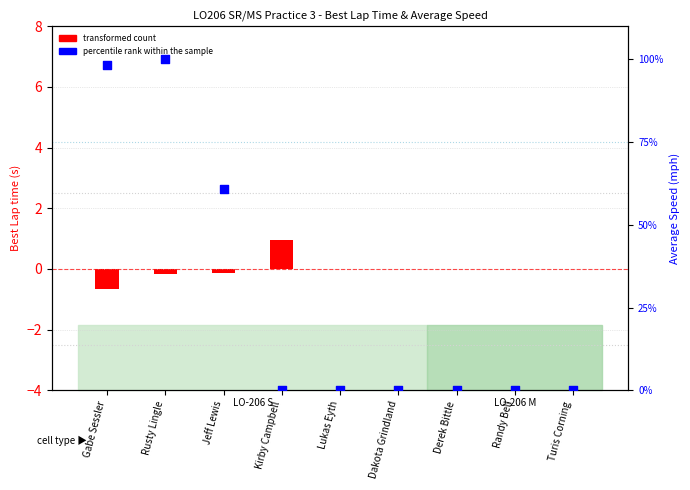

What is the change in value from Gabe Sessler to Lukas Eyth?

-98.3